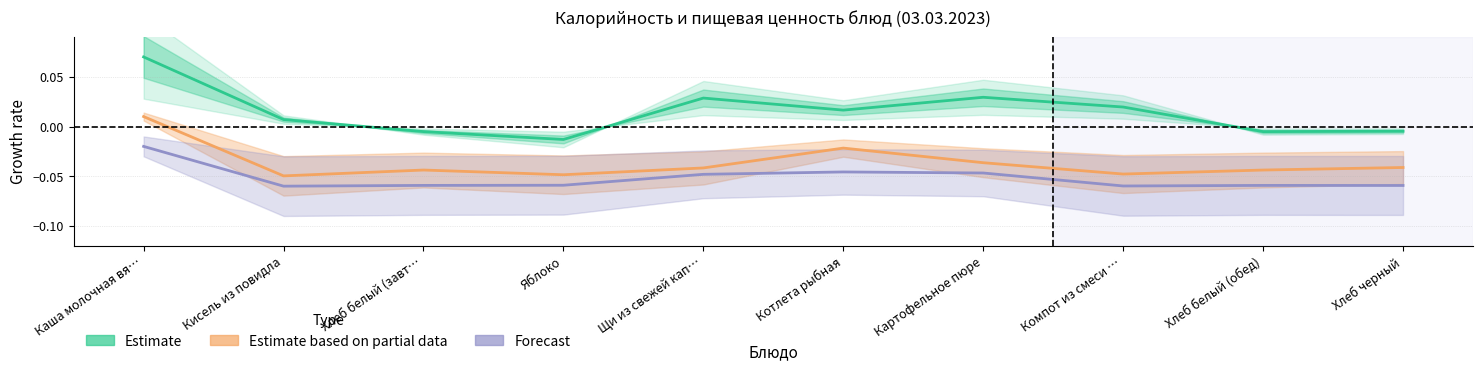

Rank the series by their maximum value, from highest to lowest.

Estimate, Estimate based on partial data, Forecast